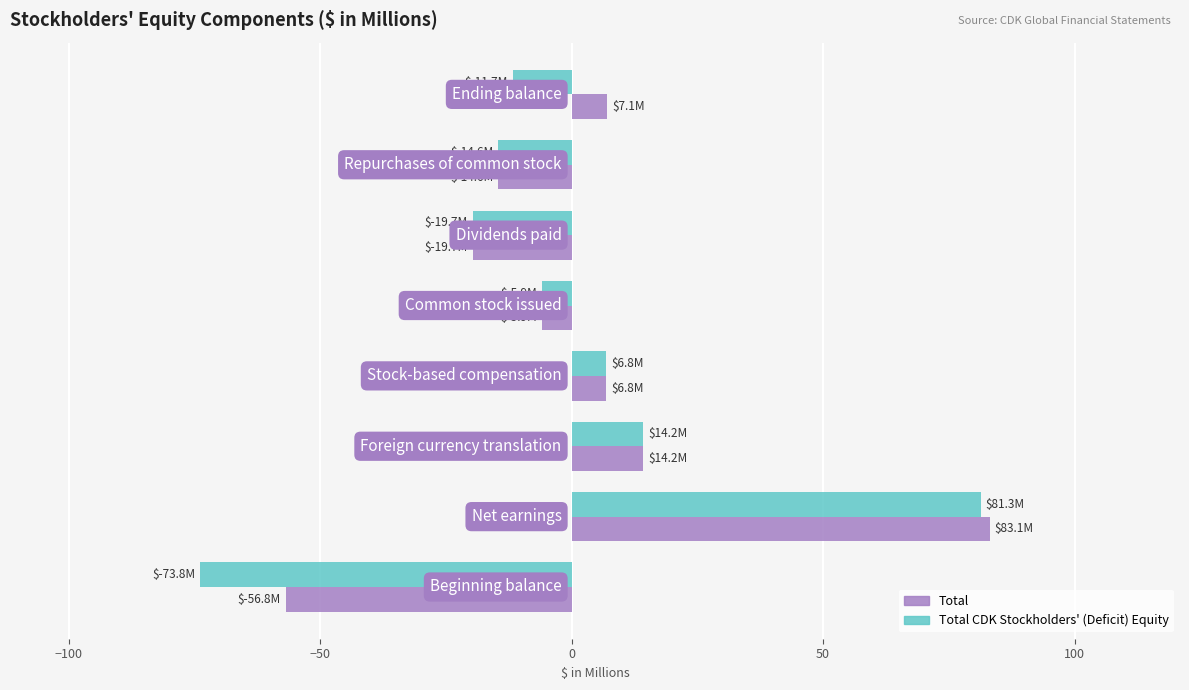

What is the maximum value shown in the chart?

83.1